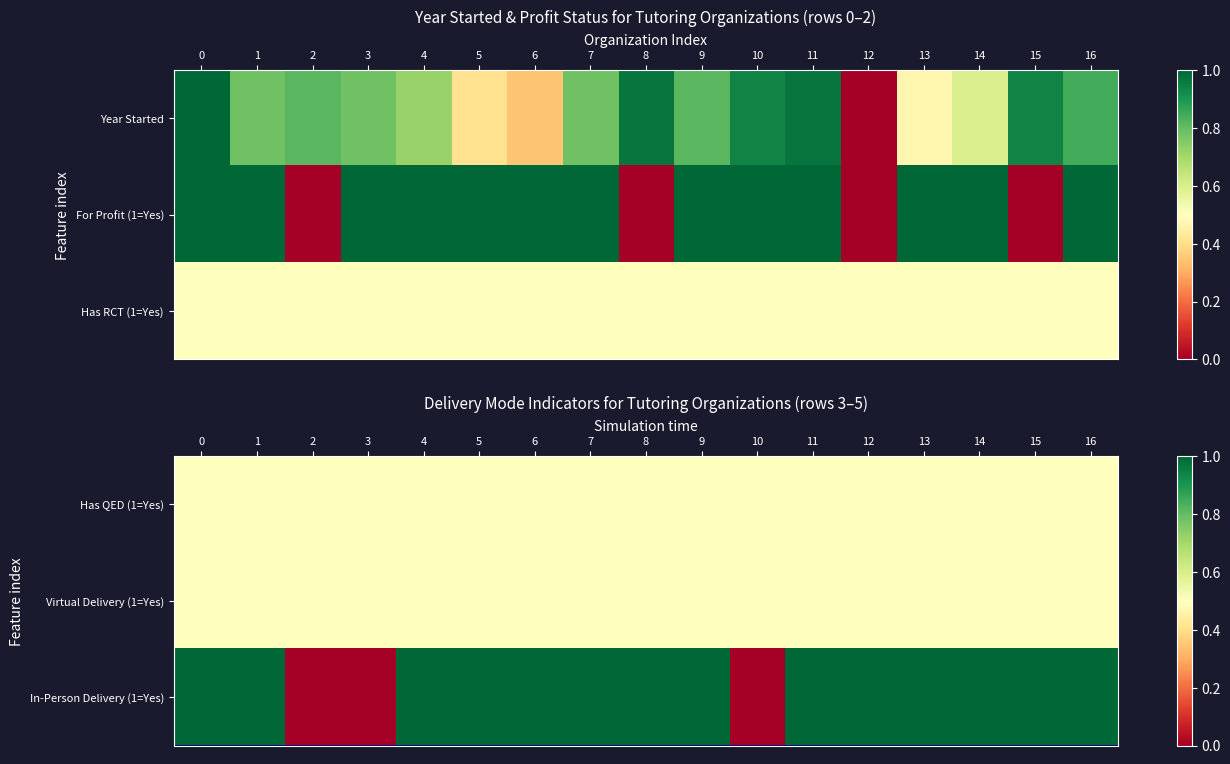

Is it true that Has QED (1=Yes) equals 0.3 at 12?

False